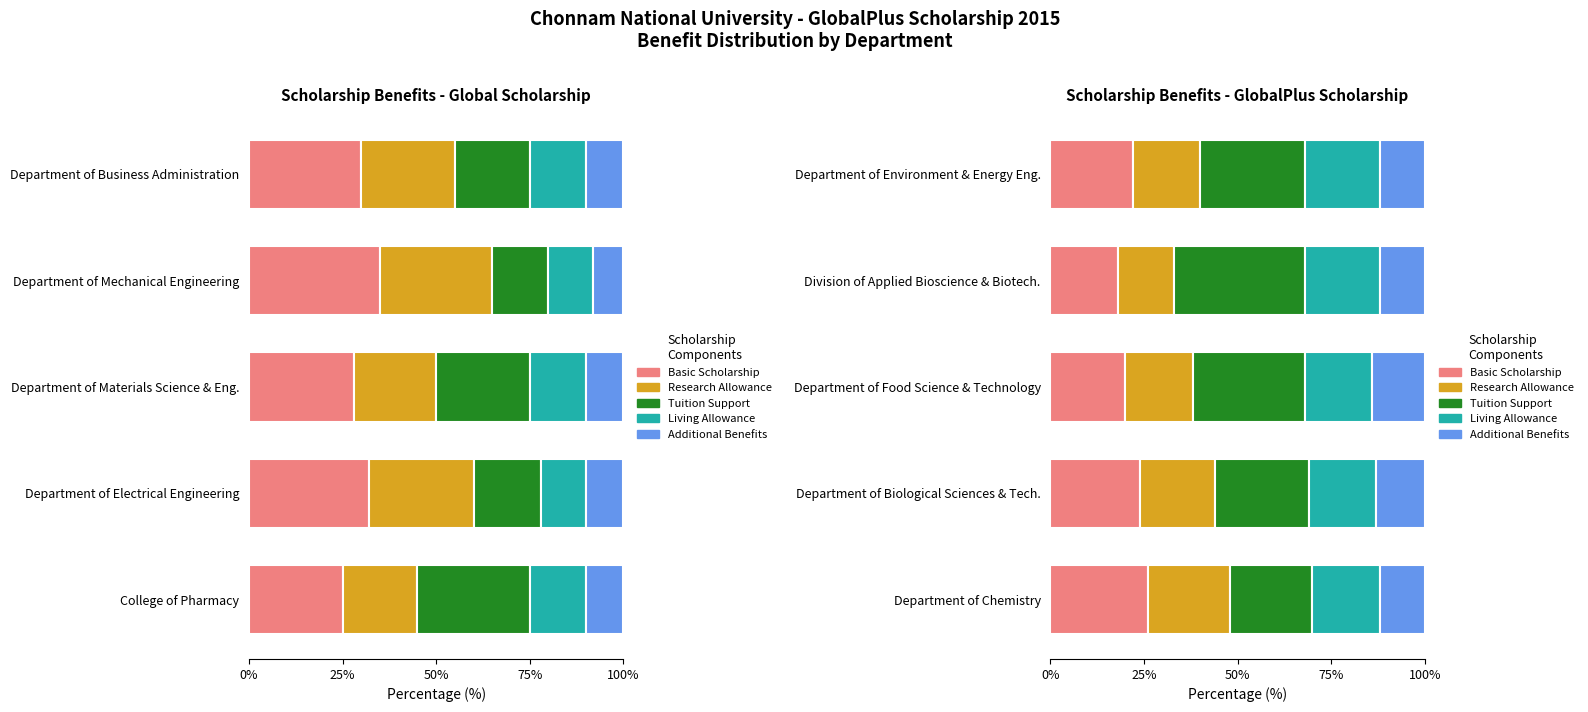

Does the chart contain any negative values?

No